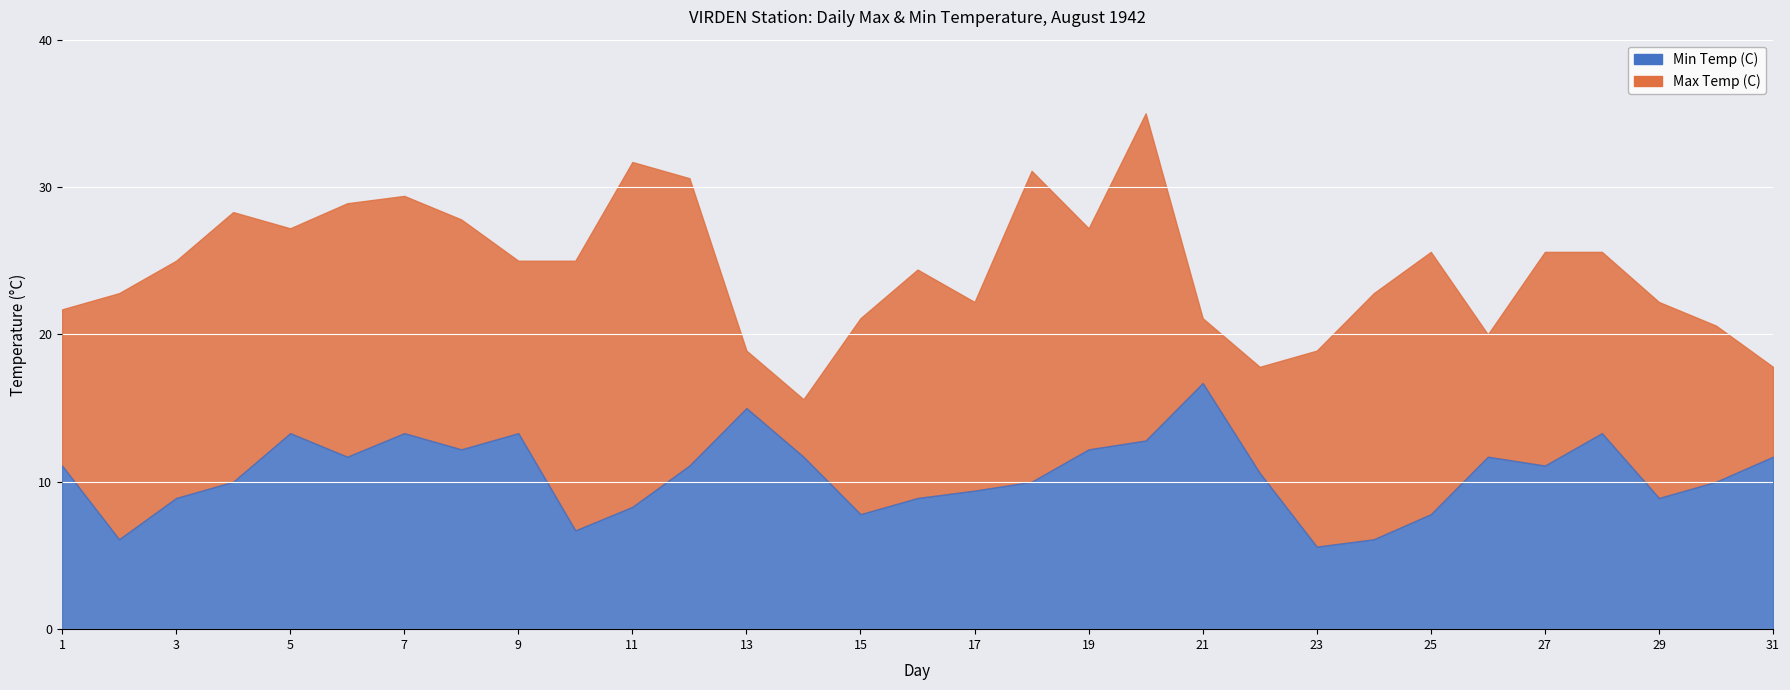

At 08, list the series in order from smallest to largest.

Min Temp (C), Max Temp (C)